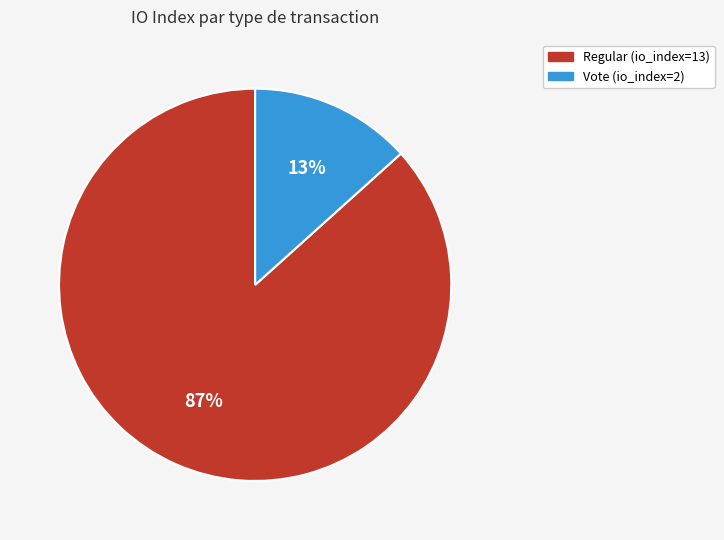

The Vote (io_index=2) slice represents 13% of the pie. True or false?

True